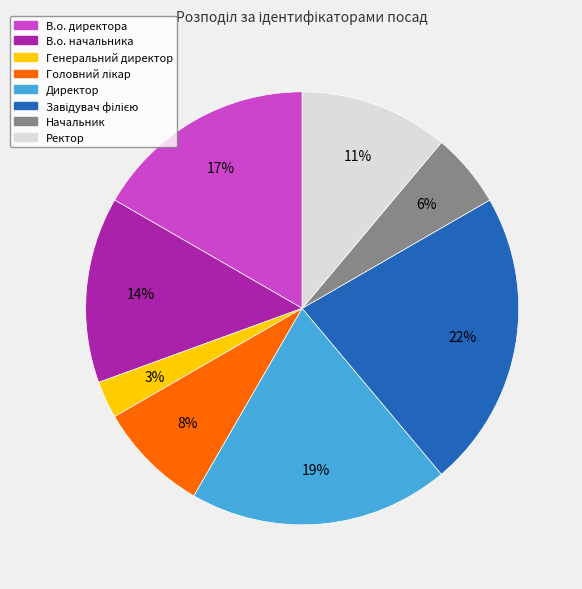

Combined, do Ректор and В.о. директора account for over 50%?

No